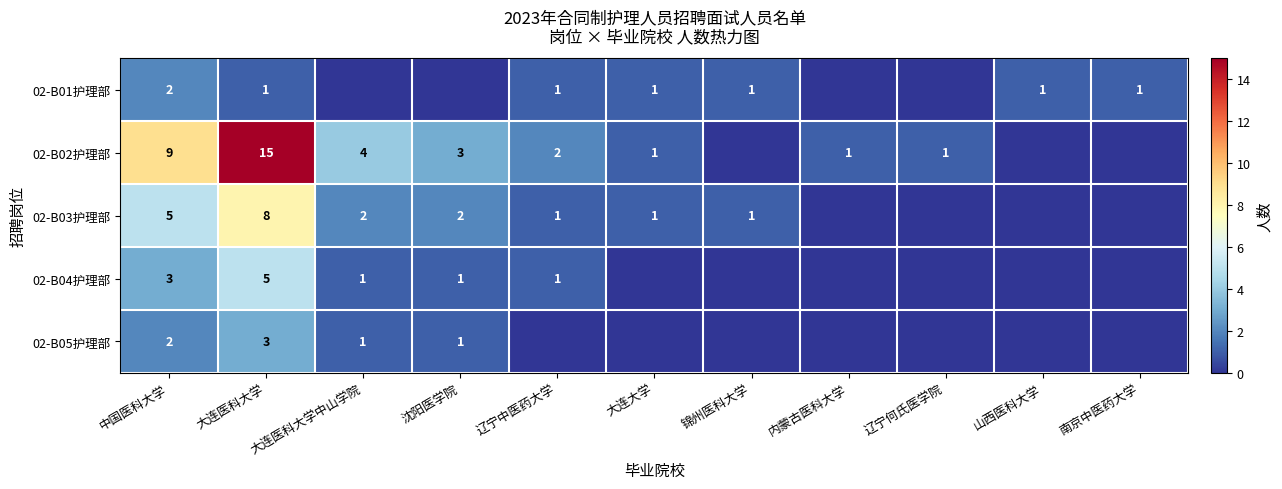

What is the sum of the 02-B03护理部 values at 大连医科大学中山学院 and 辽宁中医药大学?

3